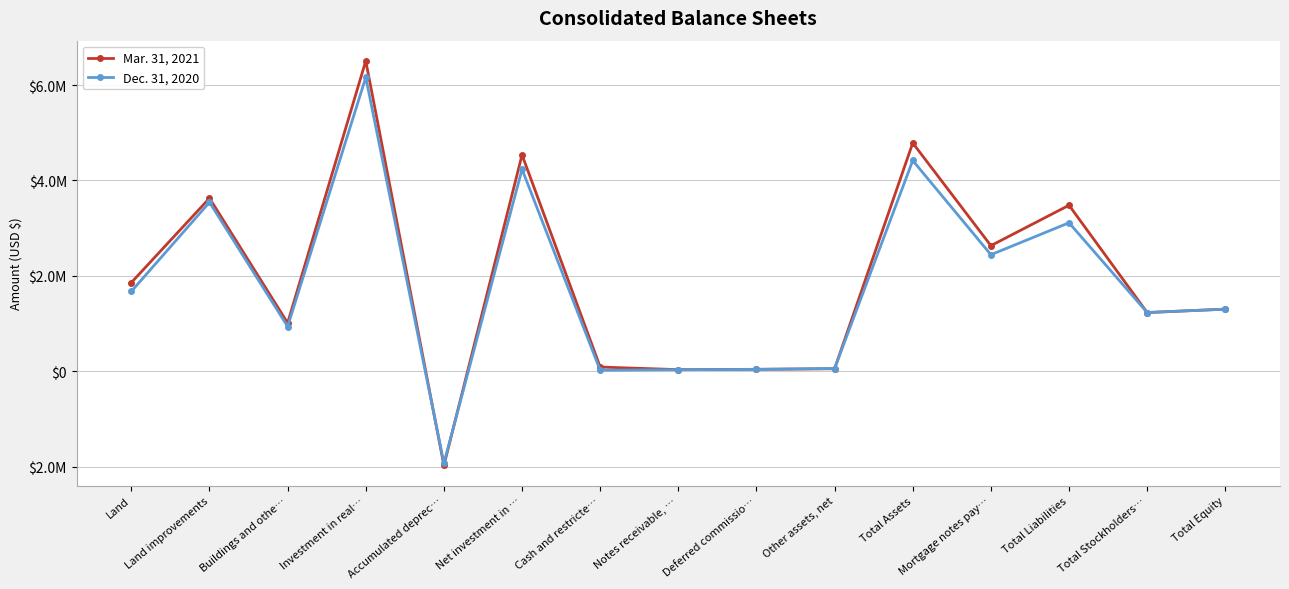

What is the sum of the Dec. 31, 2020 values at Other assets, net and Total Stockholders…?

1294713